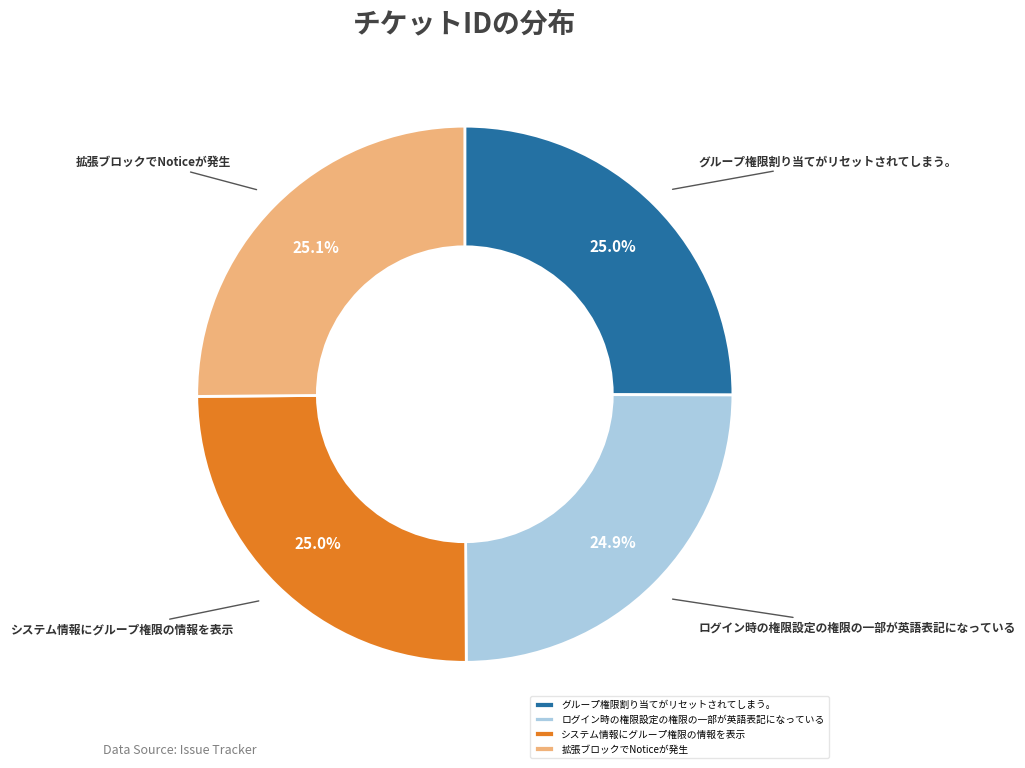

How much of the chart is everything except ログイン時の権限設定の権限の一部が英語表記になっている?

75.1%